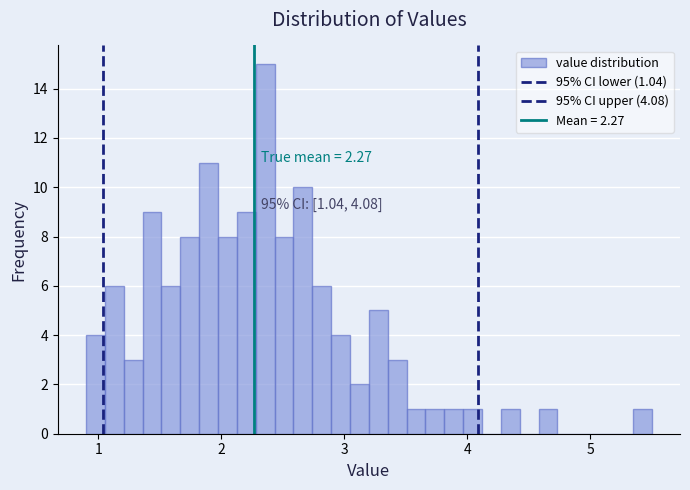

Around what value on the x-axis is the tallest bar? Give the approximate position of its centre, as read against the axis.

2.4